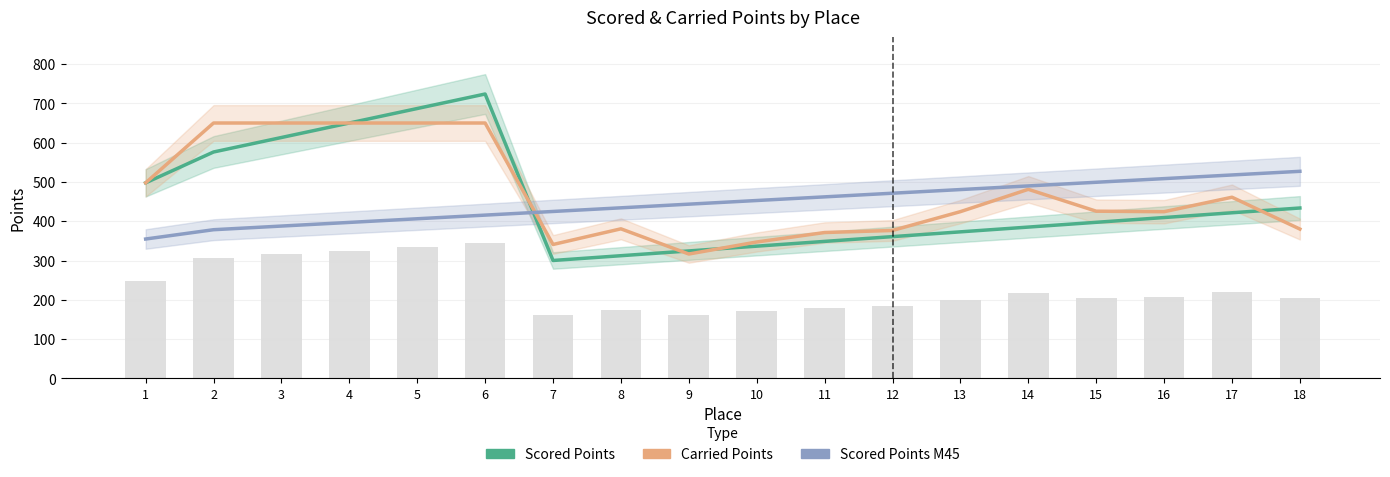

How many data points in Carried Points are above 425?

9